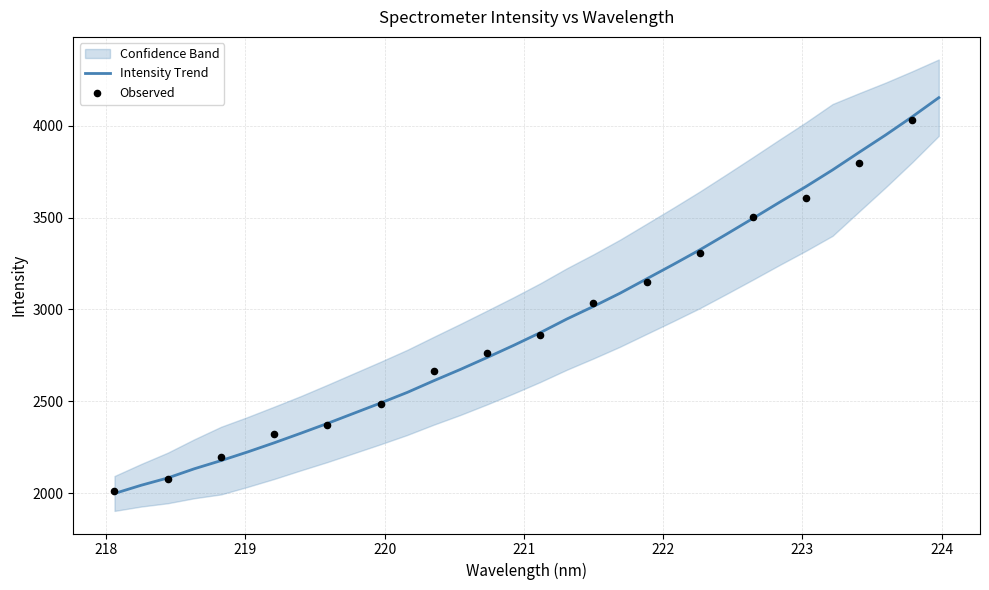

What is the maximum value for Intensity Trend?

4152.5